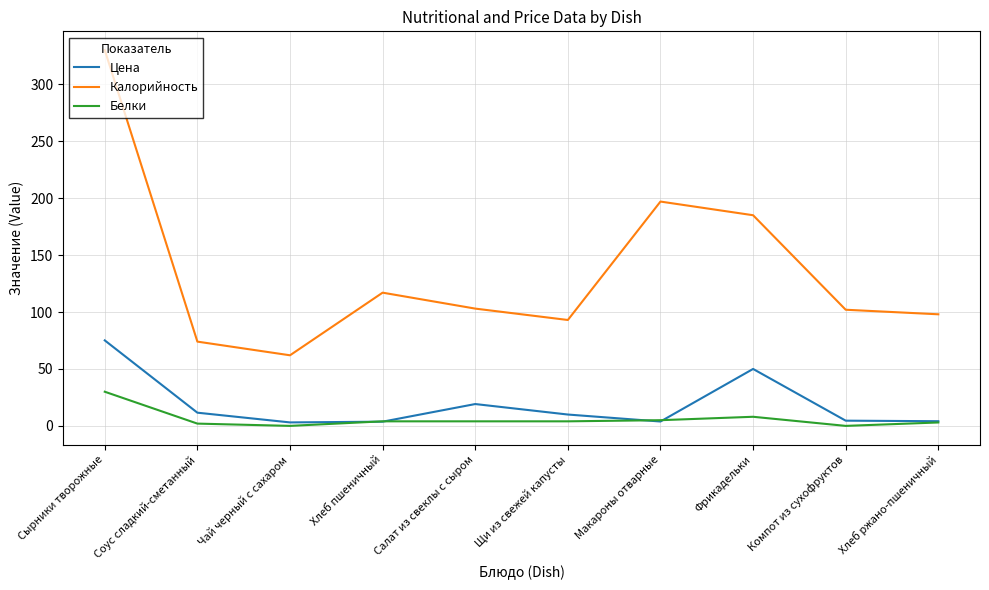

At which category does the chart reach its peak across all series?

Сырники творожные